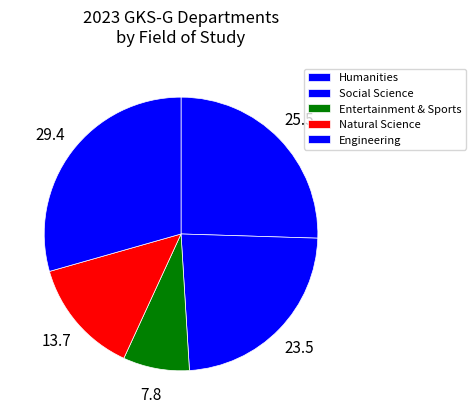

How many slices are in this pie chart?

5